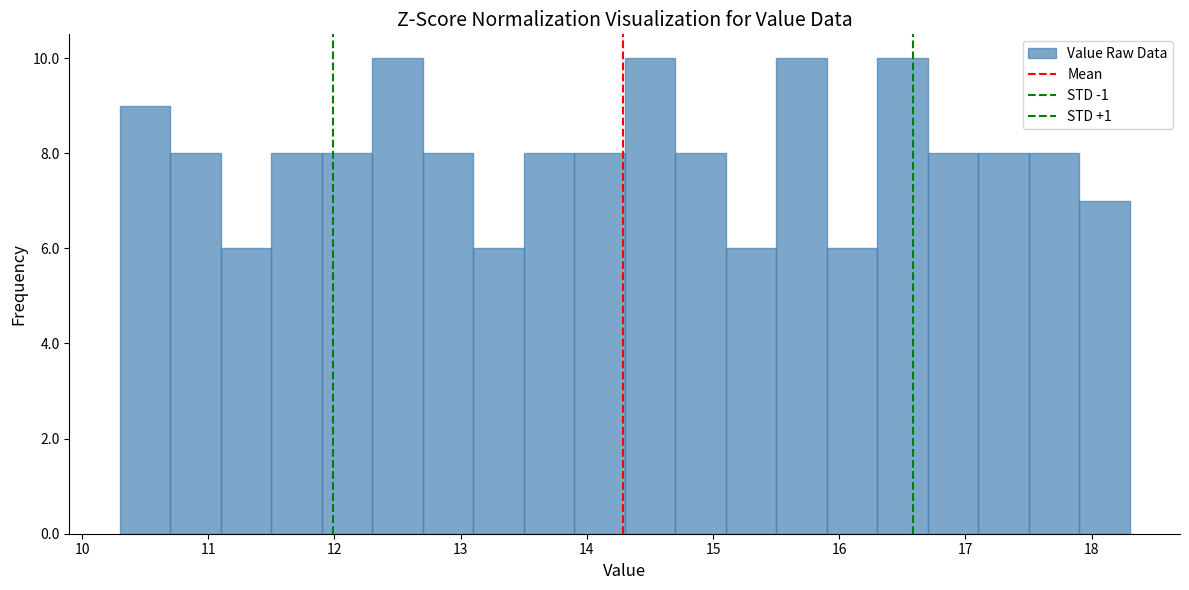

Reading left to right, list every bar in this chart as the range it spans on the x-axis followed by its height. The values are not printed on the chart, so give them approximately, as read against the axis.

10.3 to 10.7: 9
10.7 to 11.1: 8
11.1 to 11.5: 6
11.5 to 11.9: 8
11.9 to 12.3: 8
12.3 to 12.7: 10
12.7 to 13.1: 8
13.1 to 13.5: 6
13.5 to 13.9: 8
13.9 to 14.3: 8
14.3 to 14.7: 10
14.7 to 15.1: 8
15.1 to 15.5: 6
15.5 to 15.9: 10
15.9 to 16.3: 6
16.3 to 16.7: 10
16.7 to 17.1: 8
17.1 to 17.5: 8
17.5 to 17.9: 8
17.9 to 18.3: 7